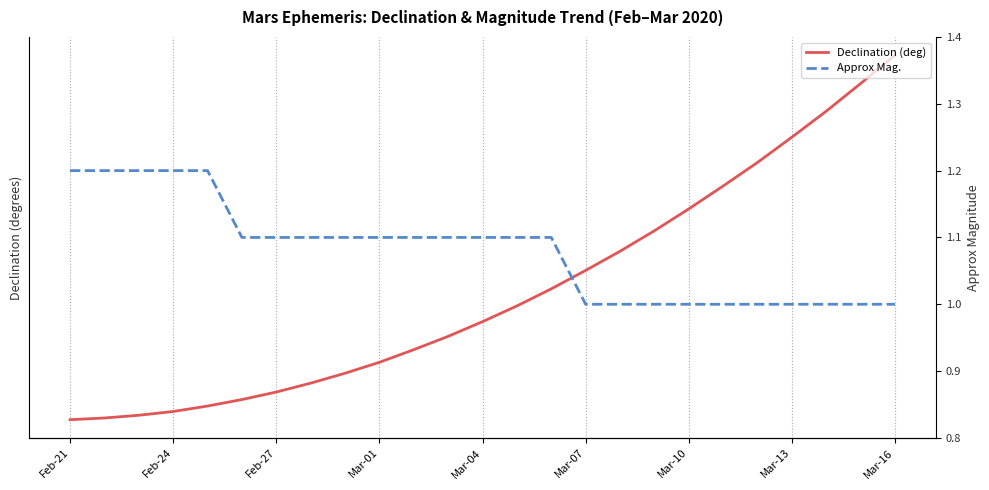

The Declination (deg) series shows -23.7 at Feb-24. True or false?

True